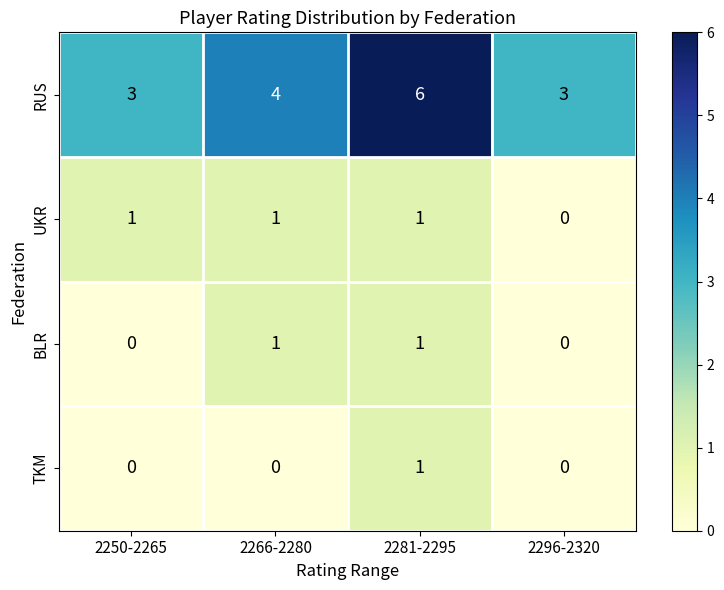

Reading left to right, list all the values displayed in this chart.

RUS: 2250-2265=3	2266-2280=4	2281-2295=6	2296-2320=3
UKR: 2250-2265=1	2266-2280=1	2281-2295=1	2296-2320=0
BLR: 2250-2265=0	2266-2280=1	2281-2295=1	2296-2320=0
TKM: 2250-2265=0	2266-2280=0	2281-2295=1	2296-2320=0